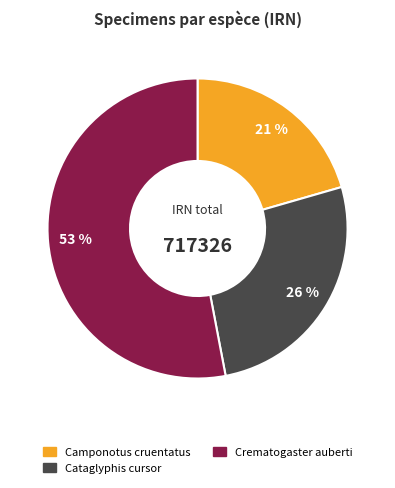

What percentage is the Crematogaster auberti slice, to the nearest percent?

53%